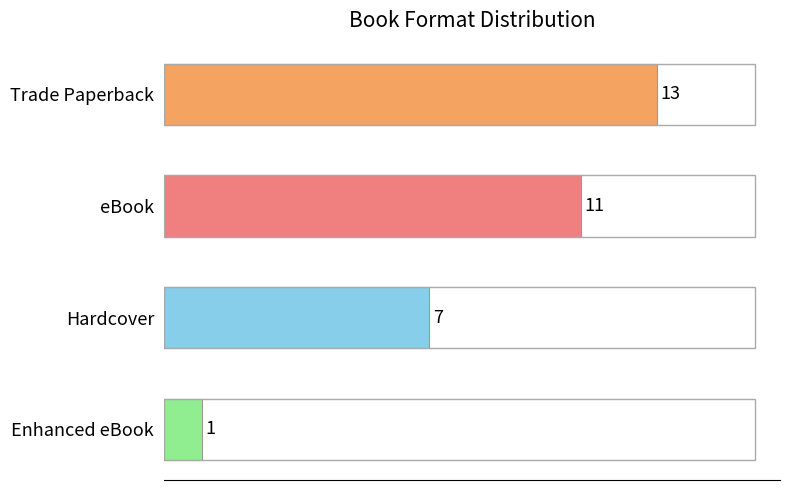

How many data points are less than 11?

2